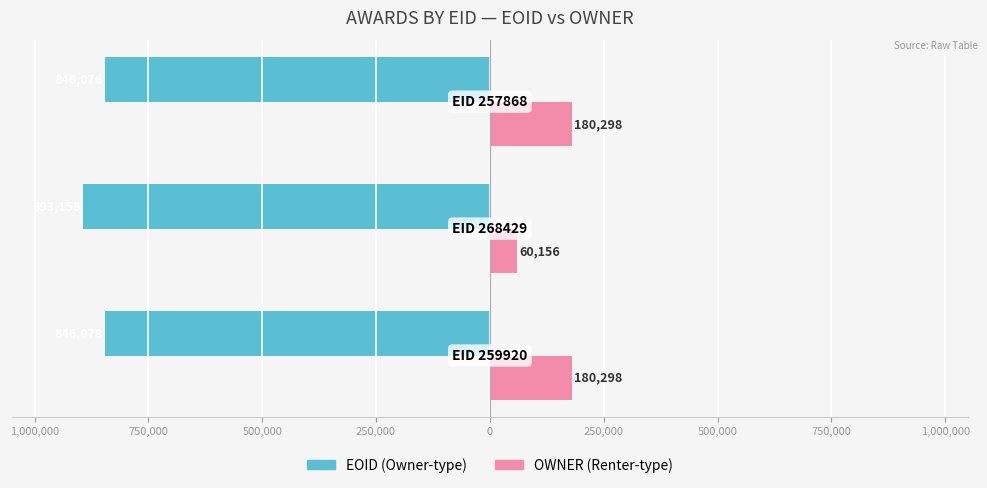

What is the greatest value displayed?

180298